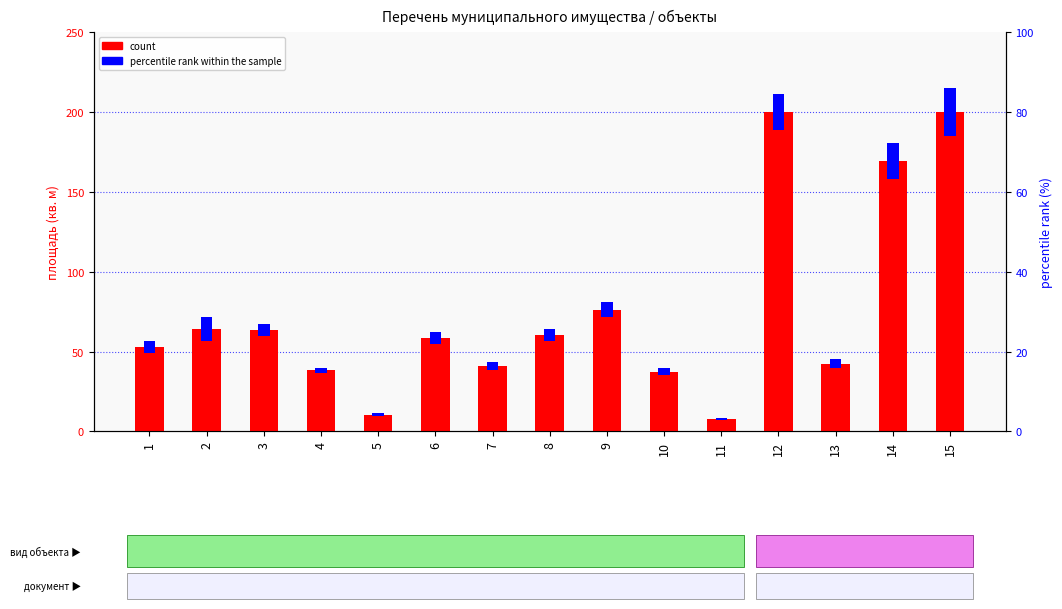

How many series are shown in this chart?

2